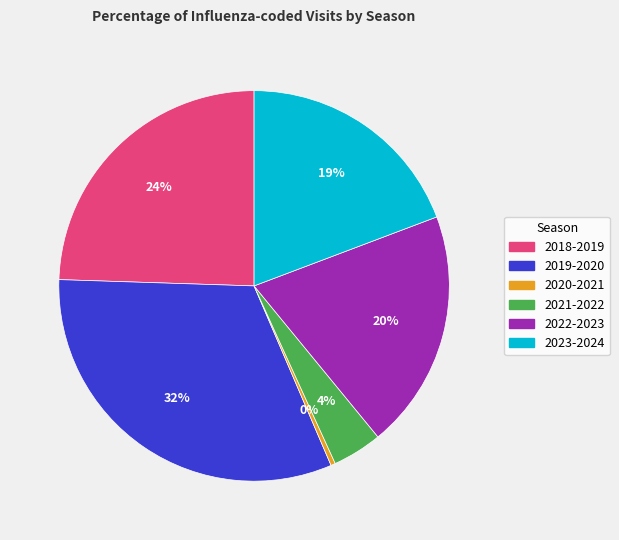

To the nearest percent, what portion does 2019-2020 represent?

32%